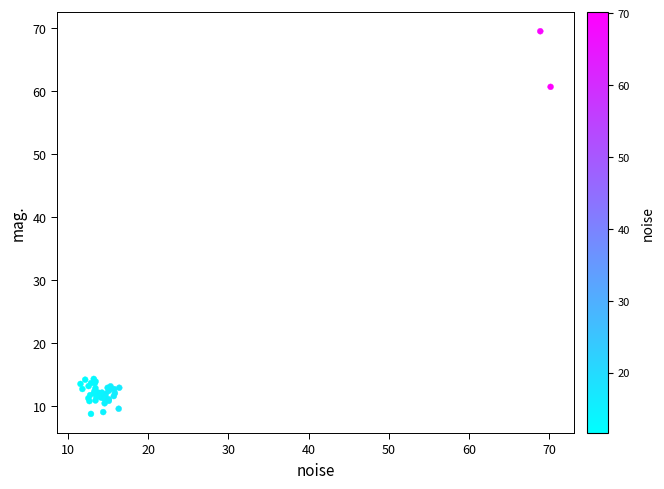

What Y value in the scatter plot is closest to 39?

60.7